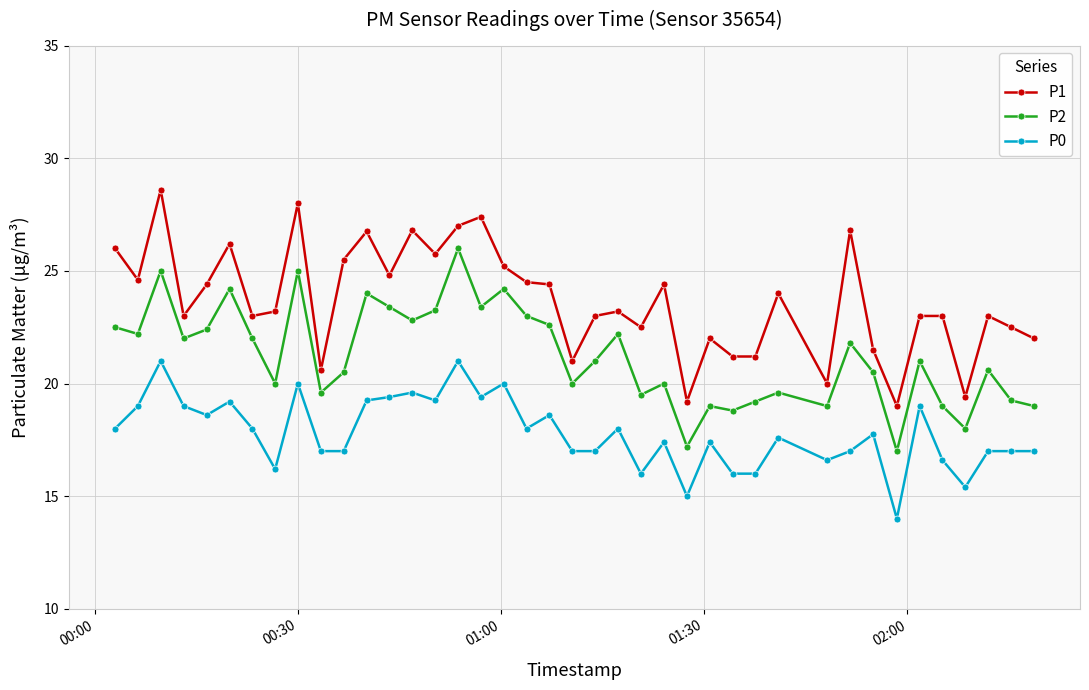

True or false: P1 has more than 2 points higher than both neighbors.

True